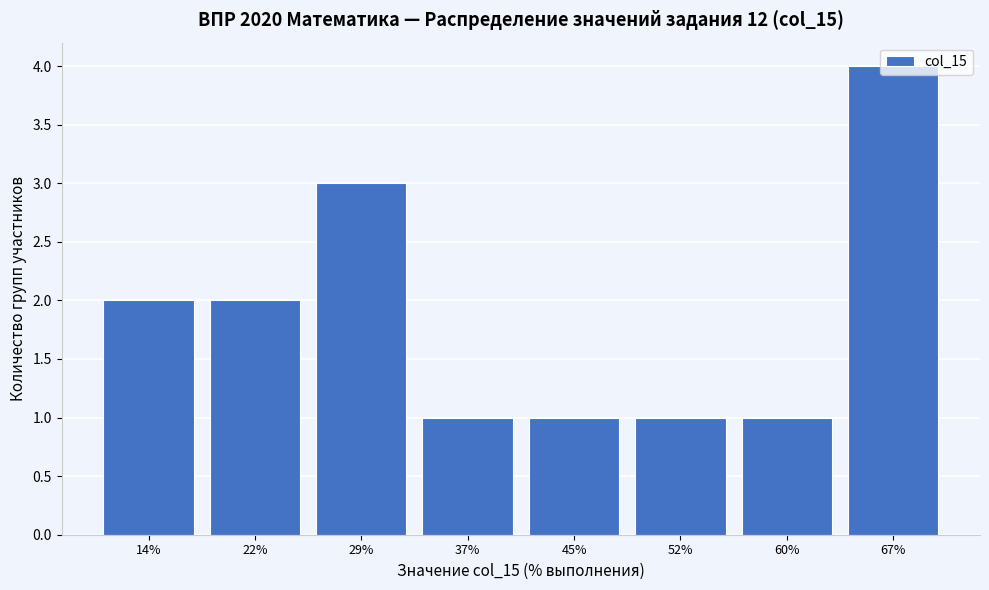

Which label corresponds to the largest value in the chart?

67%